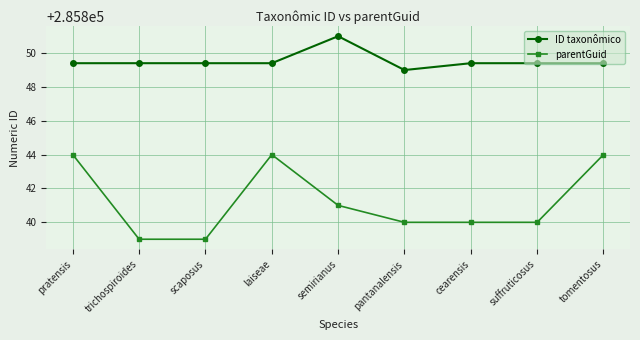

What is the label of the 2nd point from the left?

trichospiroides